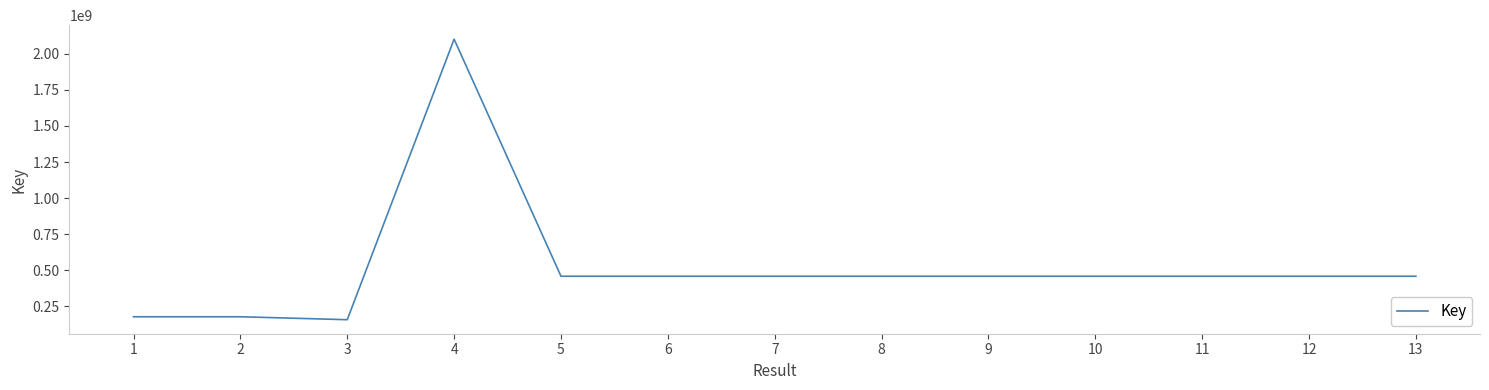

Approximately how many times larger is the value at 12 compared to 2?

2.6